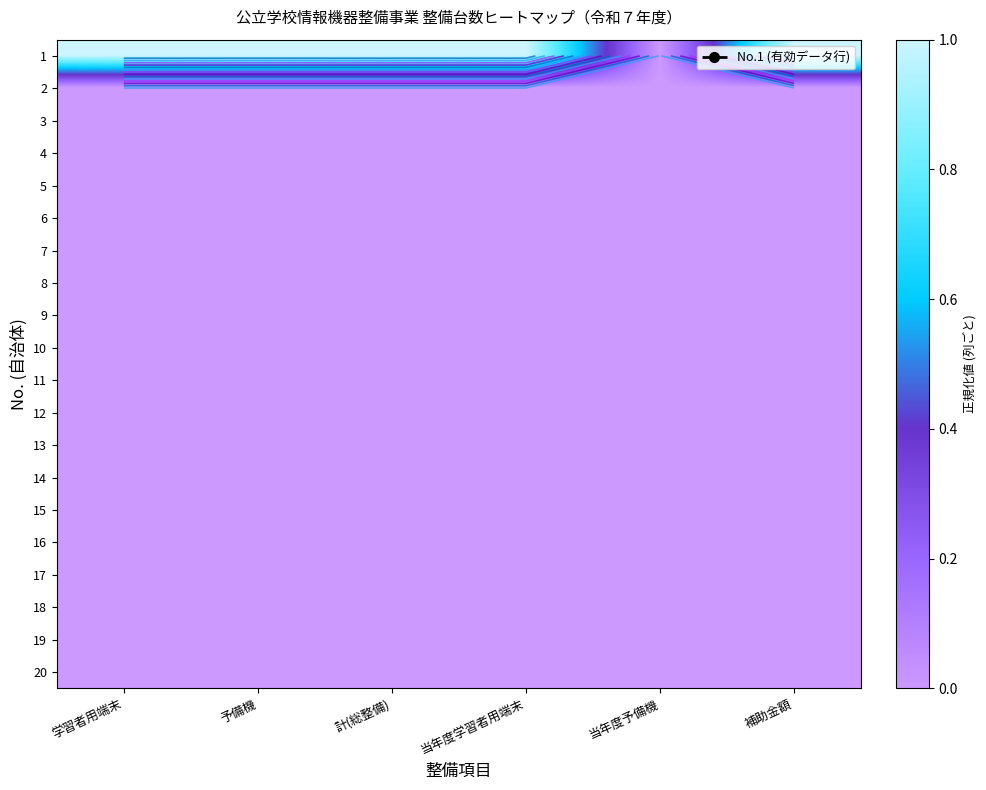

Is the value of 3 at 計(総整備) greater than the value of 5 at 予備機?

No